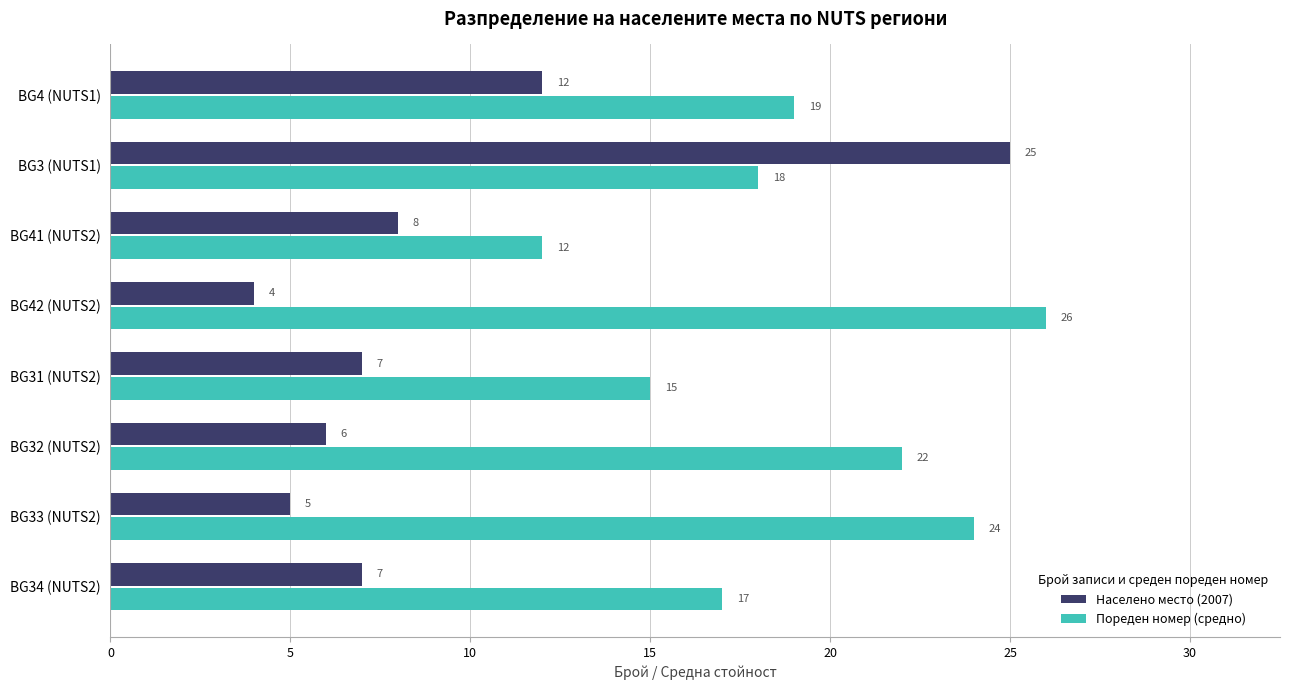

Which series has the largest range (max minus min)?

Населено место (2007)